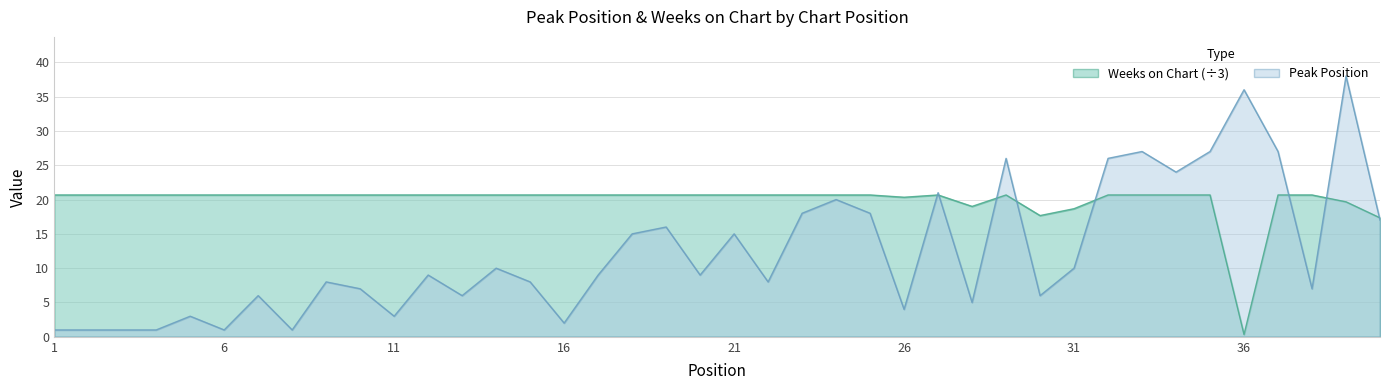

At which category is the sum across all series the highest?

39